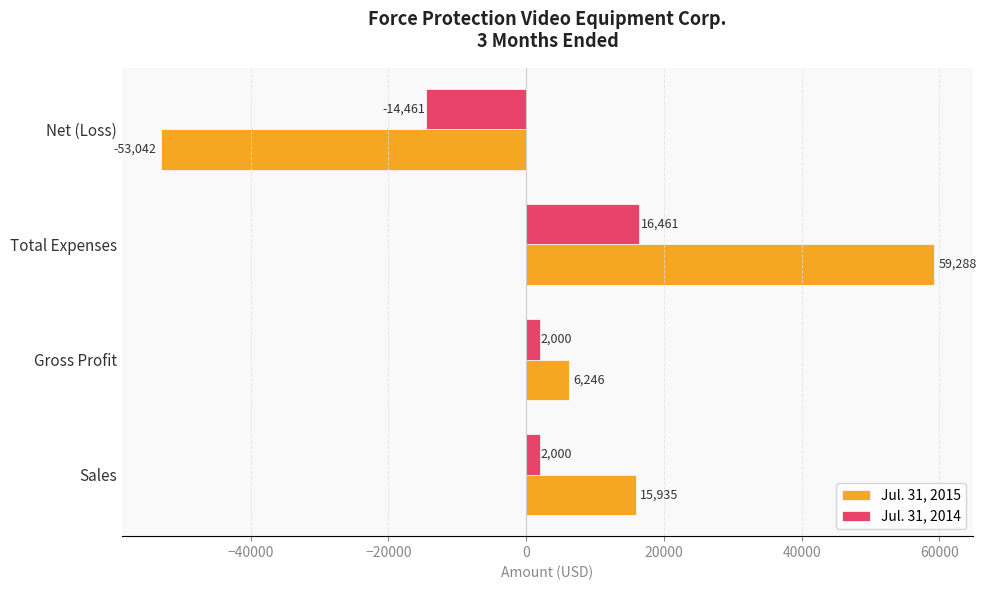

Count the Jul. 31, 2014 values in the range 2000 to 16461.

3